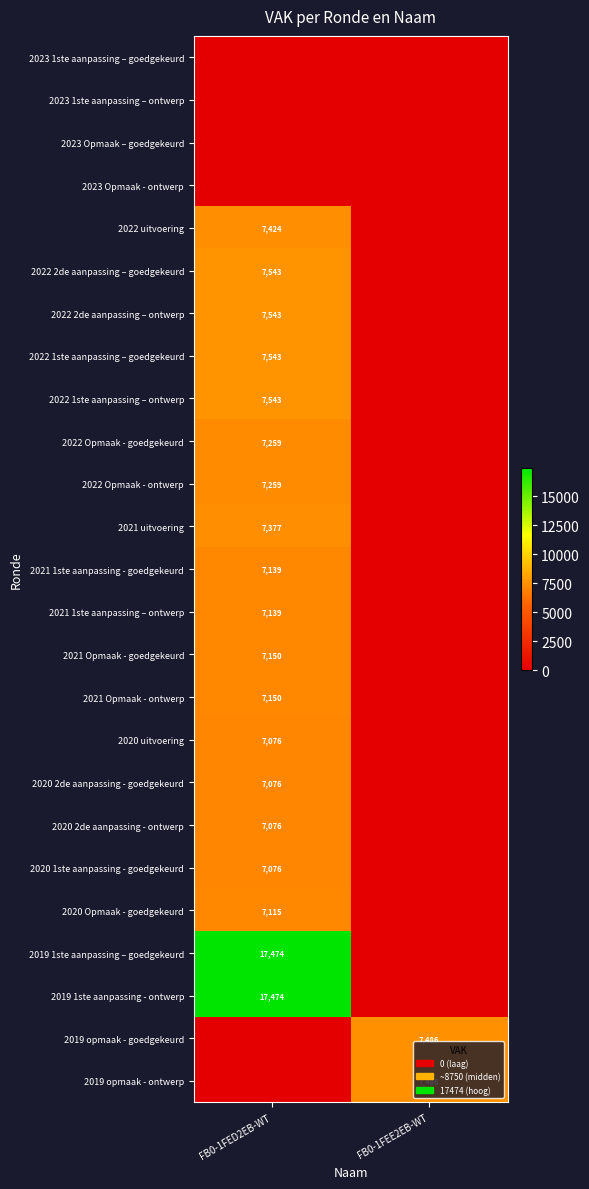

True or false: 2021 uitvoering has a value of 10462 at FB0-1FED2EB-WT.

False